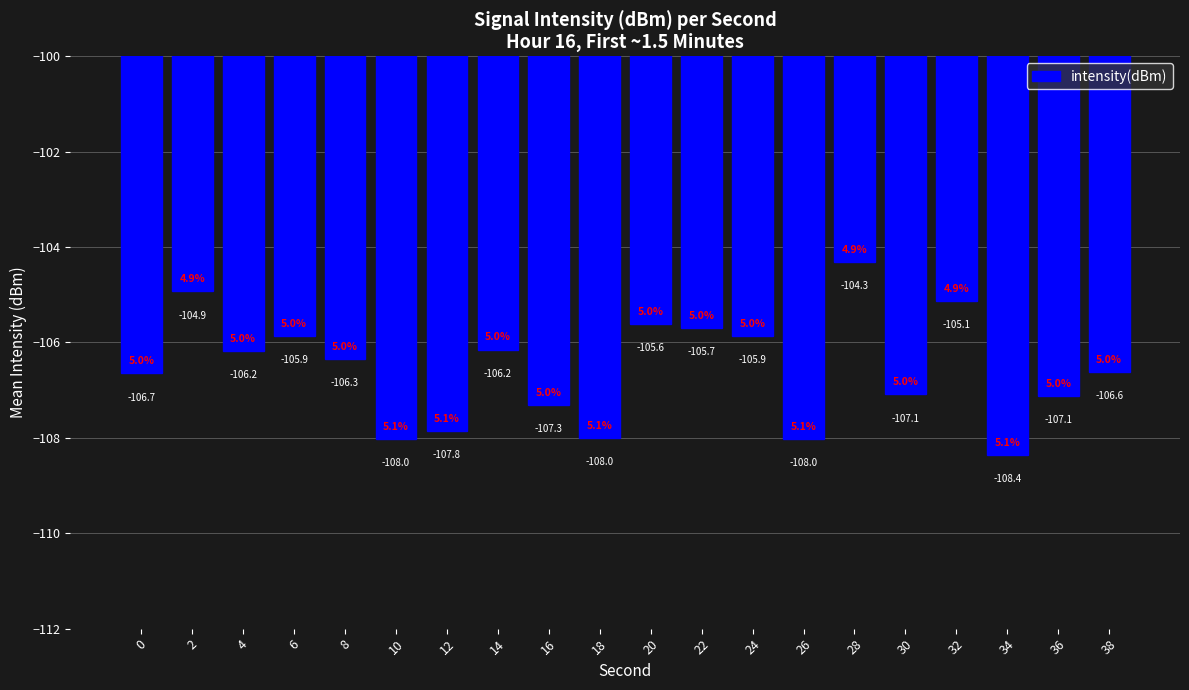

True or false: the data shows -48.0 at 8.

False